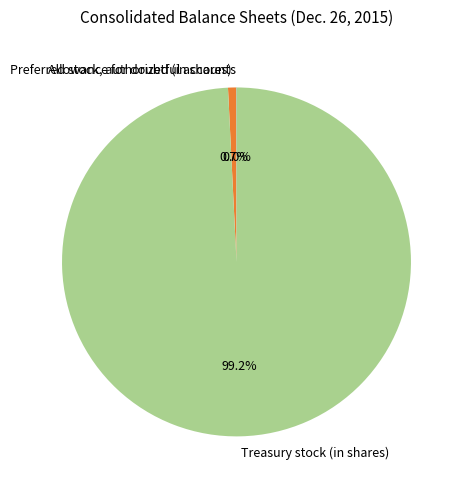

Do Preferred stock, authorized (in shares) and Treasury stock (in shares) together represent more than half of the pie?

Yes